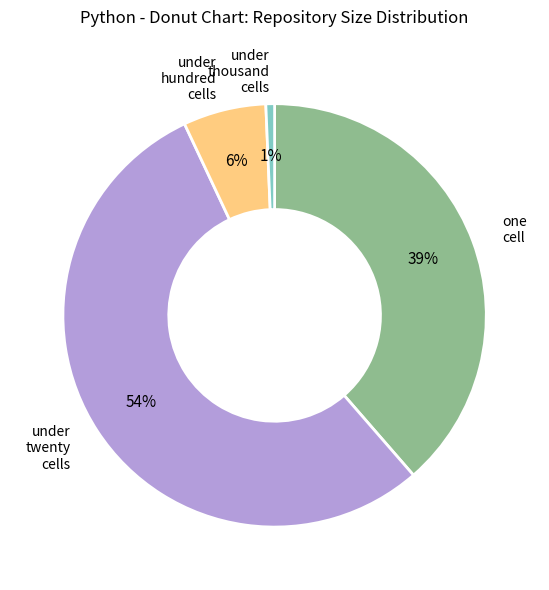

How many segments does this pie chart have?

4